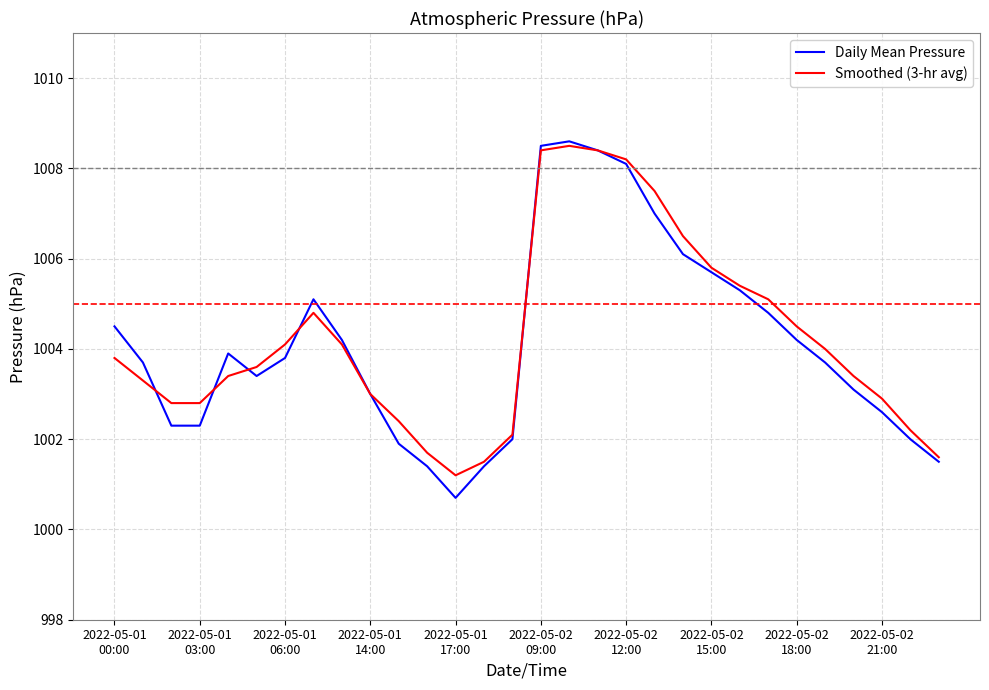

What is the maximum value for Daily Mean Pressure?

1008.6